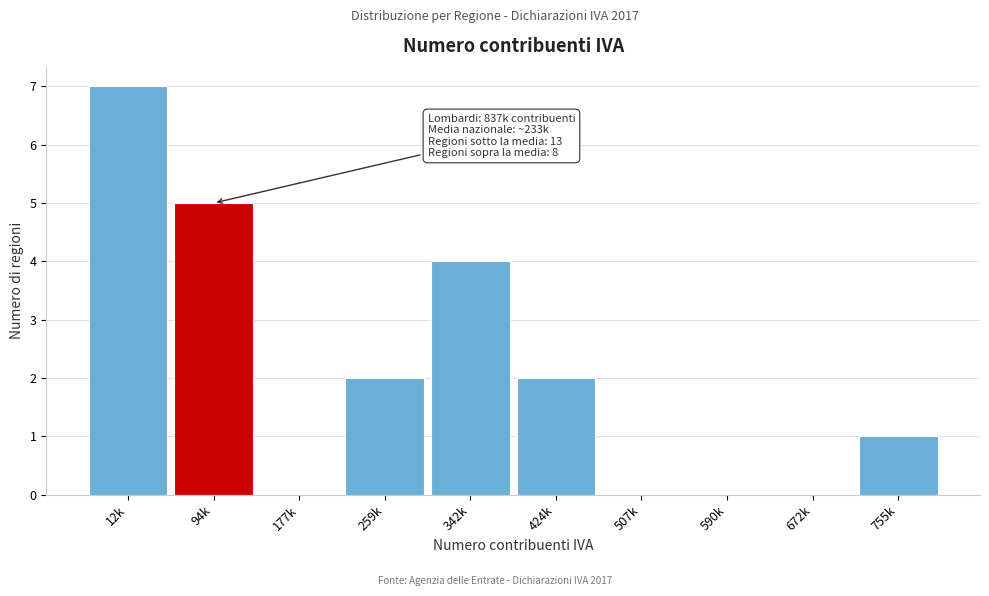

Reading left to right, extract all data points from this chart.

12k=7	94k=5	177k=0	259k=2	342k=4	424k=2	507k=0	590k=0	672k=0	755k=1